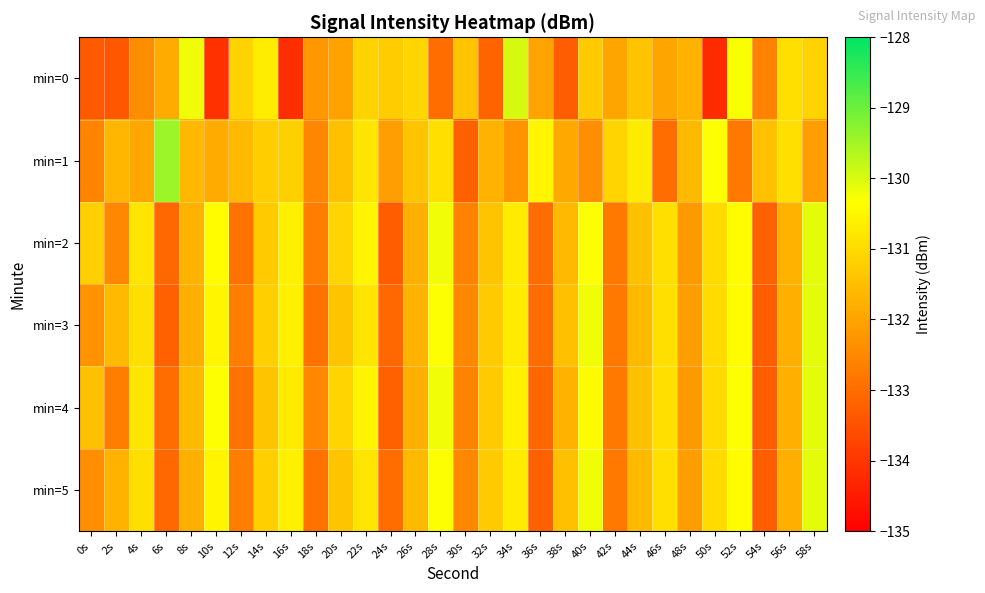

Reading right to left, what are all the values shown in this chart?

min=0: 58s=-131.1	56s=-130.9	54s=-132.6	52s=-130.3	50s=-134.2	48s=-131.7	46s=-132.0	44s=-131.4	42s=-132.0	40s=-131.3	38s=-133.3	36s=-132.0	34s=-130.0	32s=-133.2	30s=-131.4	28s=-133.0	26s=-131.1	24s=-131.3	22s=-131.1	20s=-132.0	18s=-132.2	16s=-134.2	14s=-130.7	12s=-131.1	10s=-134.1	8s=-130.2	6s=-131.9	4s=-132.4	2s=-133.4	0s=-133.3
min=1: 58s=-132.1	56s=-130.9	54s=-131.5	52s=-132.8	50s=-130.3	48s=-131.6	46s=-133.0	44s=-130.7	42s=-131.1	40s=-132.4	38s=-131.9	36s=-130.5	34s=-132.3	32s=-131.7	30s=-133.2	28s=-130.9	26s=-131.4	24s=-132.1	22s=-130.8	20s=-131.5	18s=-132.5	16s=-131.2	14s=-131.2	12s=-131.6	10s=-131.9	8s=-131.6	6s=-129.4	4s=-132.0	2s=-131.7	0s=-132.6
min=2: 58s=-130.1	56s=-131.7	54s=-133.2	52s=-130.4	50s=-131.0	48s=-132.2	46s=-130.9	44s=-131.5	42s=-132.8	40s=-130.3	38s=-131.6	36s=-133.0	34s=-130.7	32s=-131.4	30s=-132.6	28s=-130.2	26s=-131.8	24s=-133.3	22s=-130.5	20s=-131.1	18s=-132.7	16s=-130.6	14s=-131.3	12s=-132.9	10s=-130.4	8s=-131.7	6s=-133.1	4s=-130.8	2s=-132.5	0s=-131.2
min=3: 58s=-130.1	56s=-131.8	54s=-133.3	52s=-130.4	50s=-131.0	48s=-132.1	46s=-130.9	44s=-131.6	42s=-132.8	40s=-130.2	38s=-131.5	36s=-133.0	34s=-130.7	32s=-131.3	30s=-132.5	28s=-130.3	26s=-131.7	24s=-133.1	22s=-130.8	20s=-131.4	18s=-132.9	16s=-130.6	14s=-131.2	12s=-132.7	10s=-130.5	8s=-131.8	6s=-133.2	4s=-130.9	2s=-131.6	0s=-132.3
min=4: 58s=-130.1	56s=-131.8	54s=-133.3	52s=-130.3	50s=-131.0	48s=-132.2	46s=-130.9	44s=-131.5	42s=-132.8	40s=-130.4	38s=-131.7	36s=-133.1	34s=-130.6	32s=-131.3	30s=-132.6	28s=-130.2	26s=-131.8	24s=-133.2	22s=-130.5	20s=-131.1	18s=-132.5	16s=-130.7	14s=-131.4	12s=-132.9	10s=-130.3	8s=-131.6	6s=-133.0	4s=-130.8	2s=-132.7	0s=-131.5
min=5: 58s=-130.1	56s=-131.8	54s=-133.3	52s=-130.4	50s=-131.0	48s=-132.1	46s=-130.9	44s=-131.6	42s=-132.8	40s=-130.2	38s=-131.5	36s=-133.2	34s=-130.7	32s=-131.3	30s=-132.5	28s=-130.3	26s=-131.6	24s=-133.0	22s=-130.8	20s=-131.4	18s=-132.9	16s=-130.6	14s=-131.2	12s=-132.7	10s=-130.5	8s=-131.8	6s=-133.1	4s=-130.9	2s=-131.7	0s=-132.4